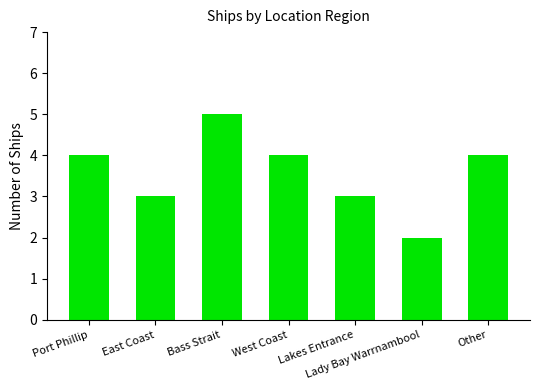

Count the number of categories in the chart.

7